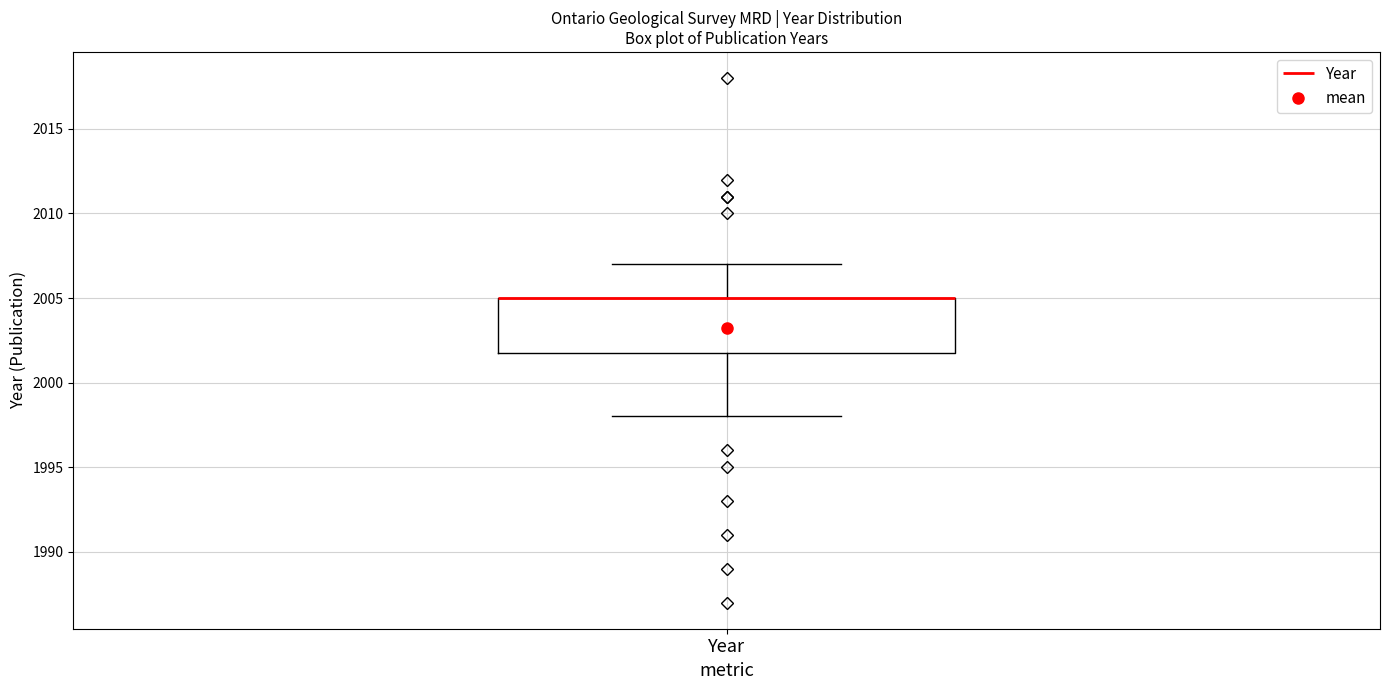

Where is the lower edge of the box for Year on the y-axis? The values are not printed on the chart, so give them approximately, as read against the axis.

2002